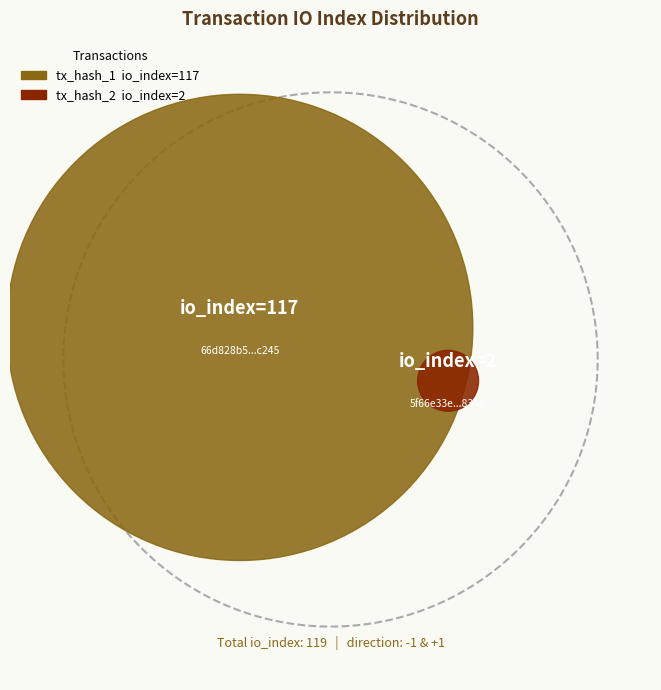

Which slice is the largest?

tx_hash_1 (io_index=117)